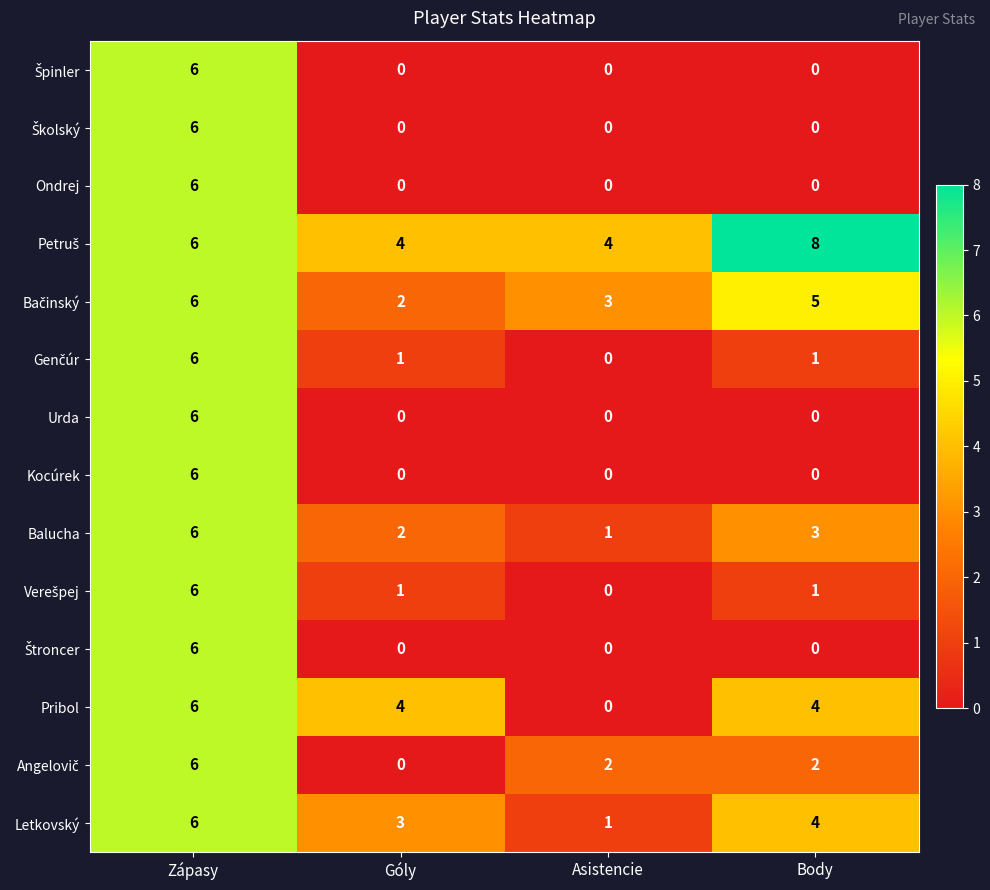

Count the Ondrej values in the range 0 to 6.

4